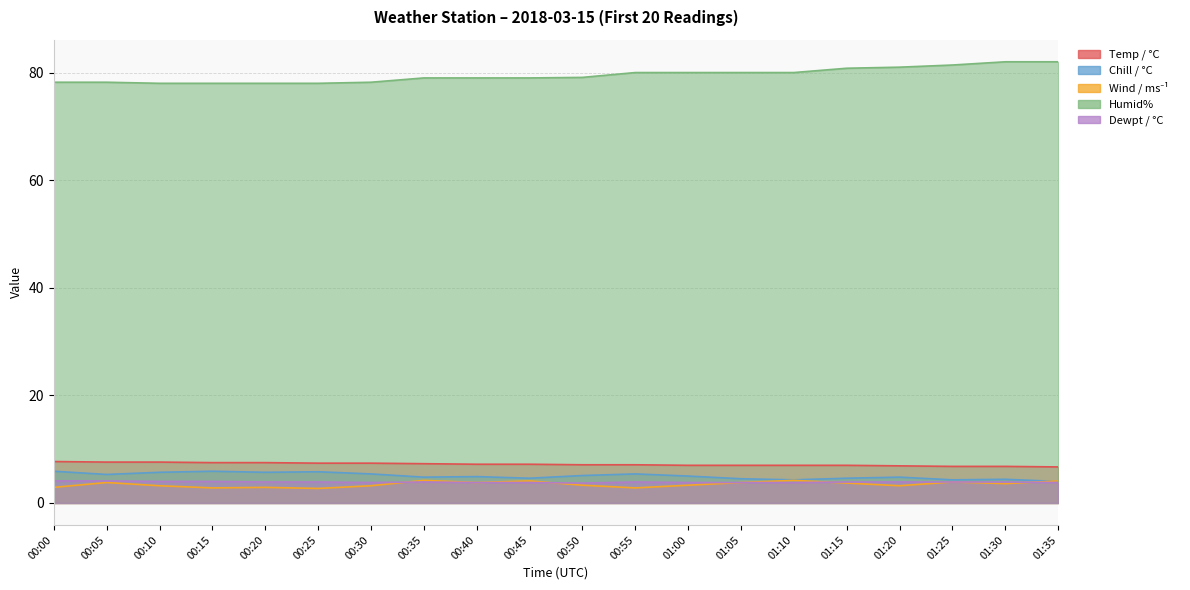

The Temp / °C series shows 9.7 at 01:30. True or false?

False